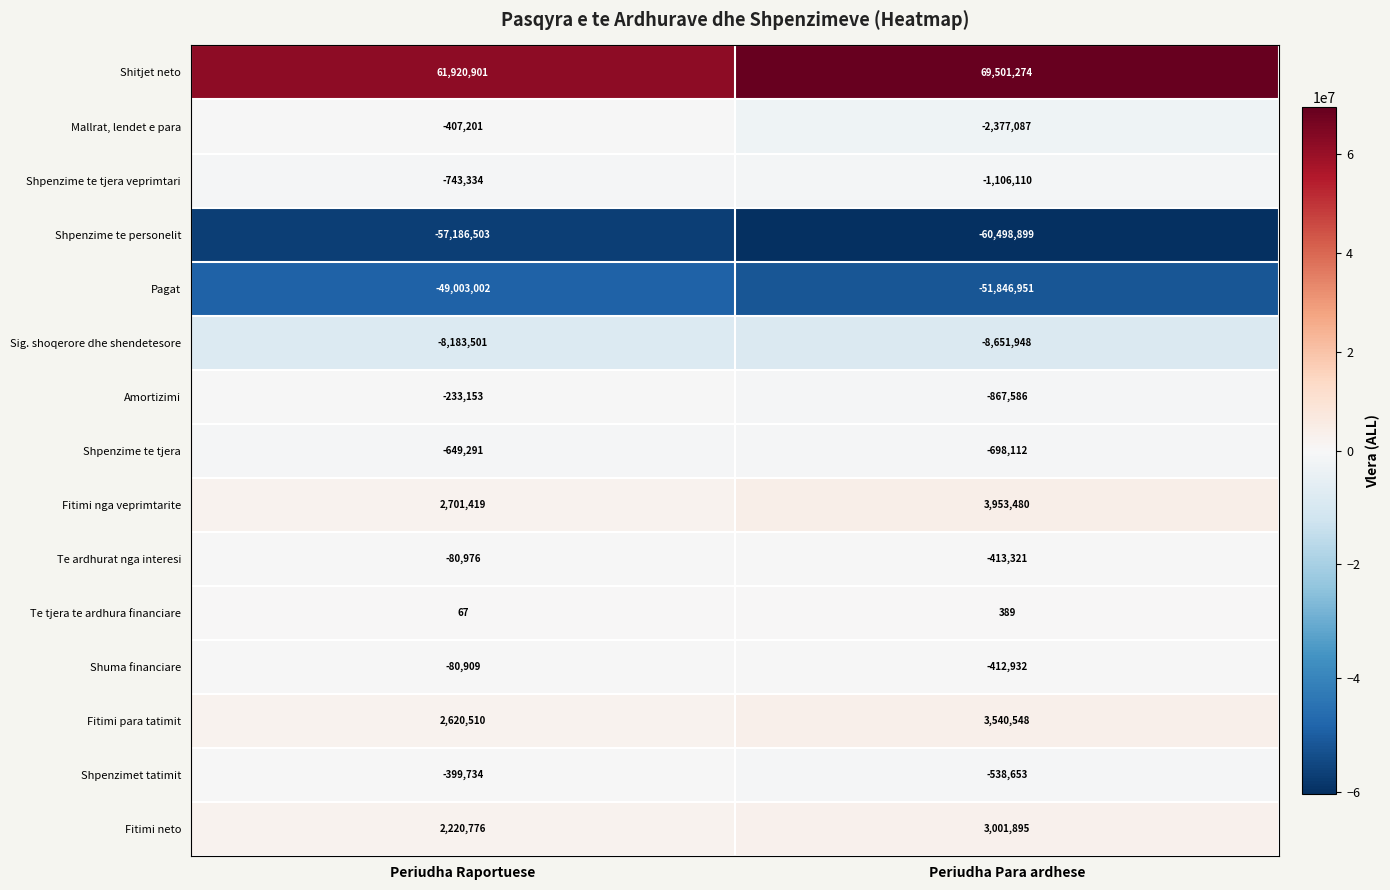

What is the difference between the maximum and minimum values in the Sig. shoqerore dhe shendetesore series?

468447